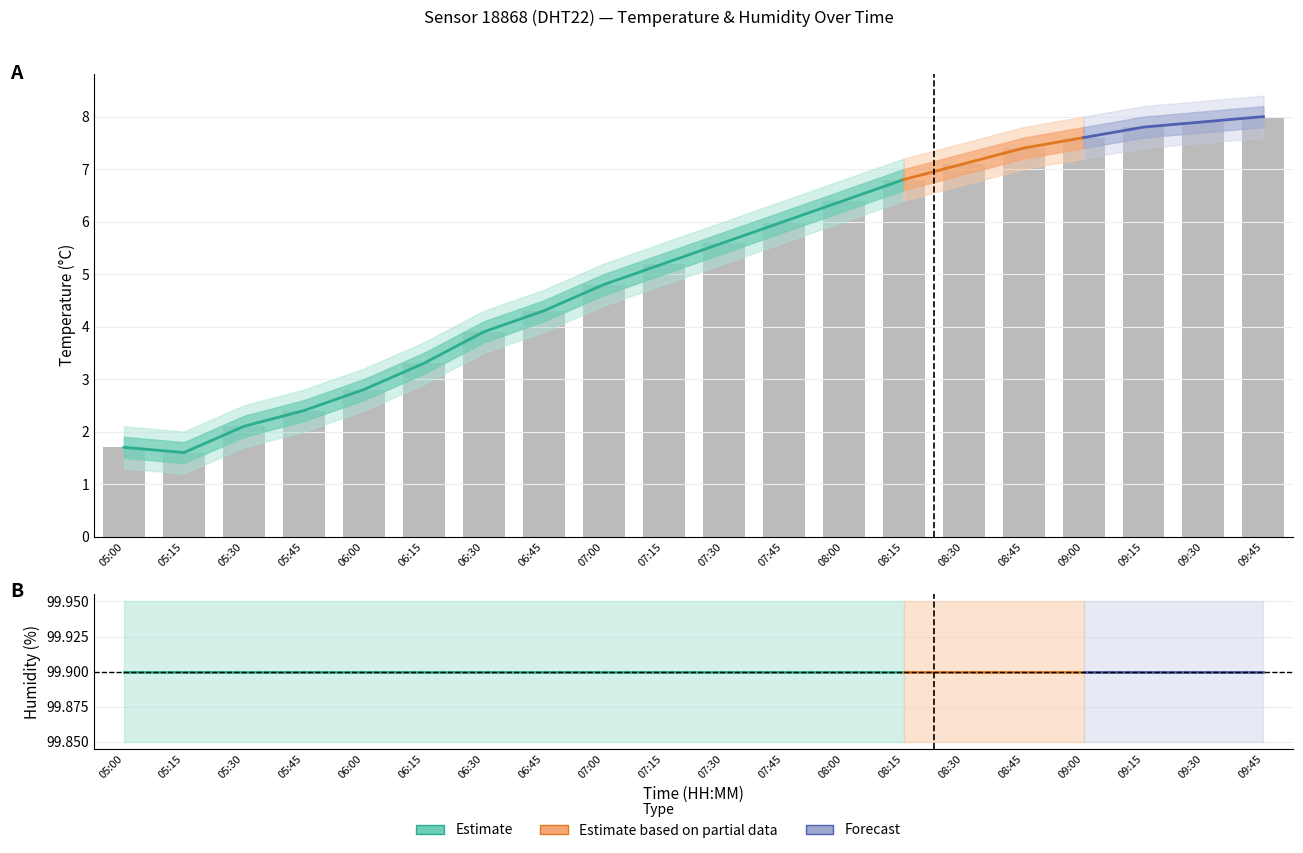

True or false: humidity has a value of 99.9 at 07:45.

True